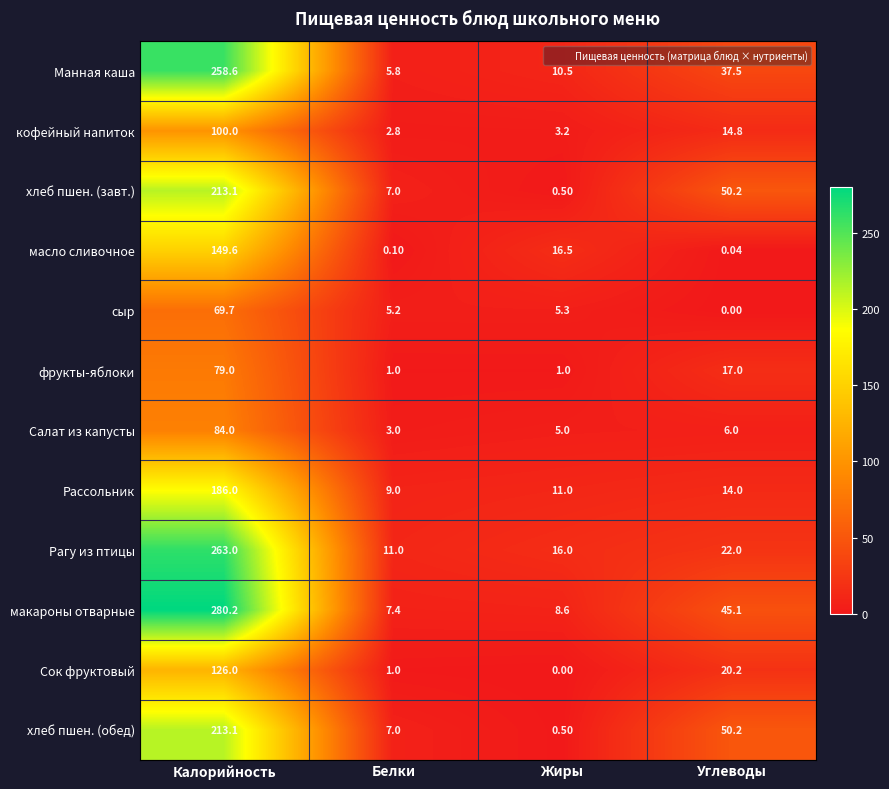

At which category is the sum across all series the highest?

Калорийность